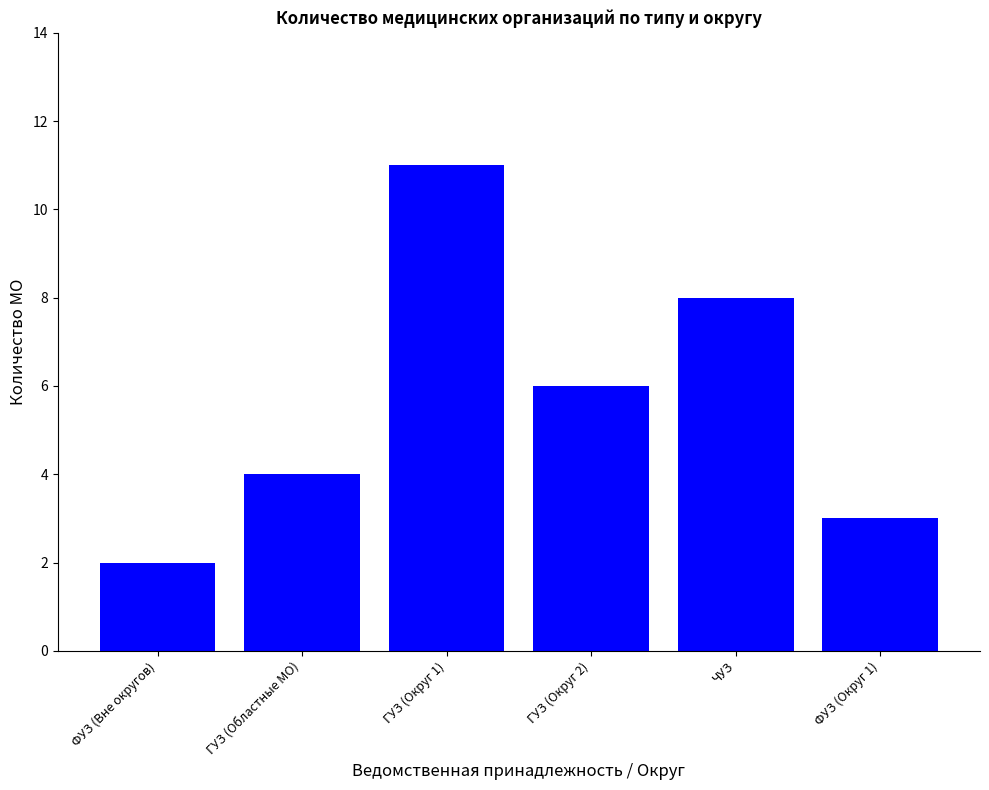

Which label corresponds to the smallest value in the chart?

ФУЗ (Вне округов)